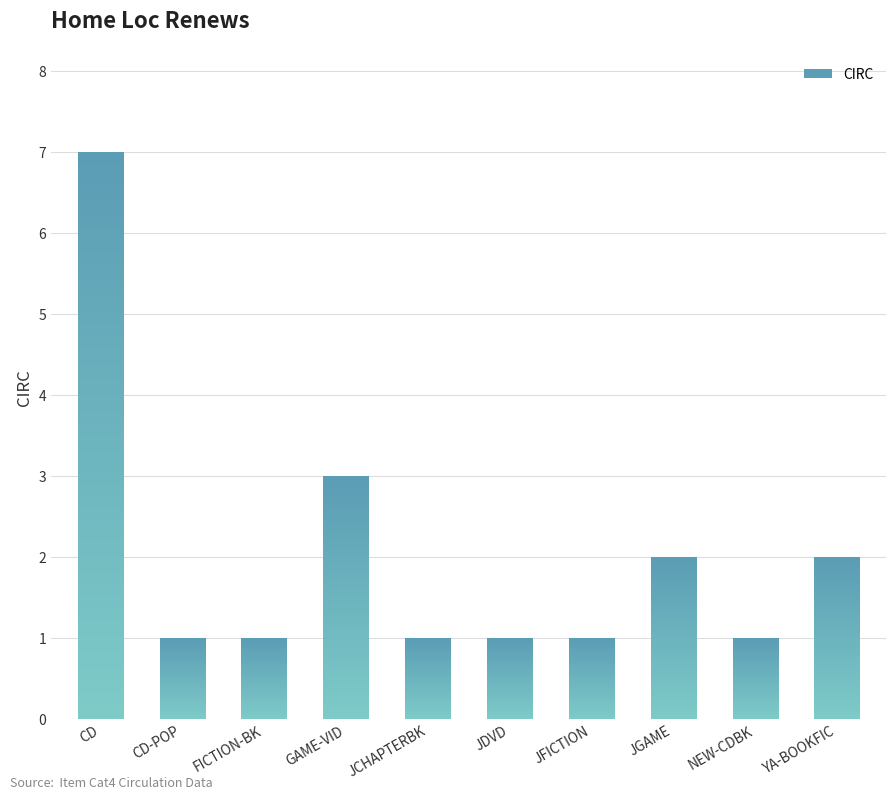

Count the values in the range 1 to 2.

8